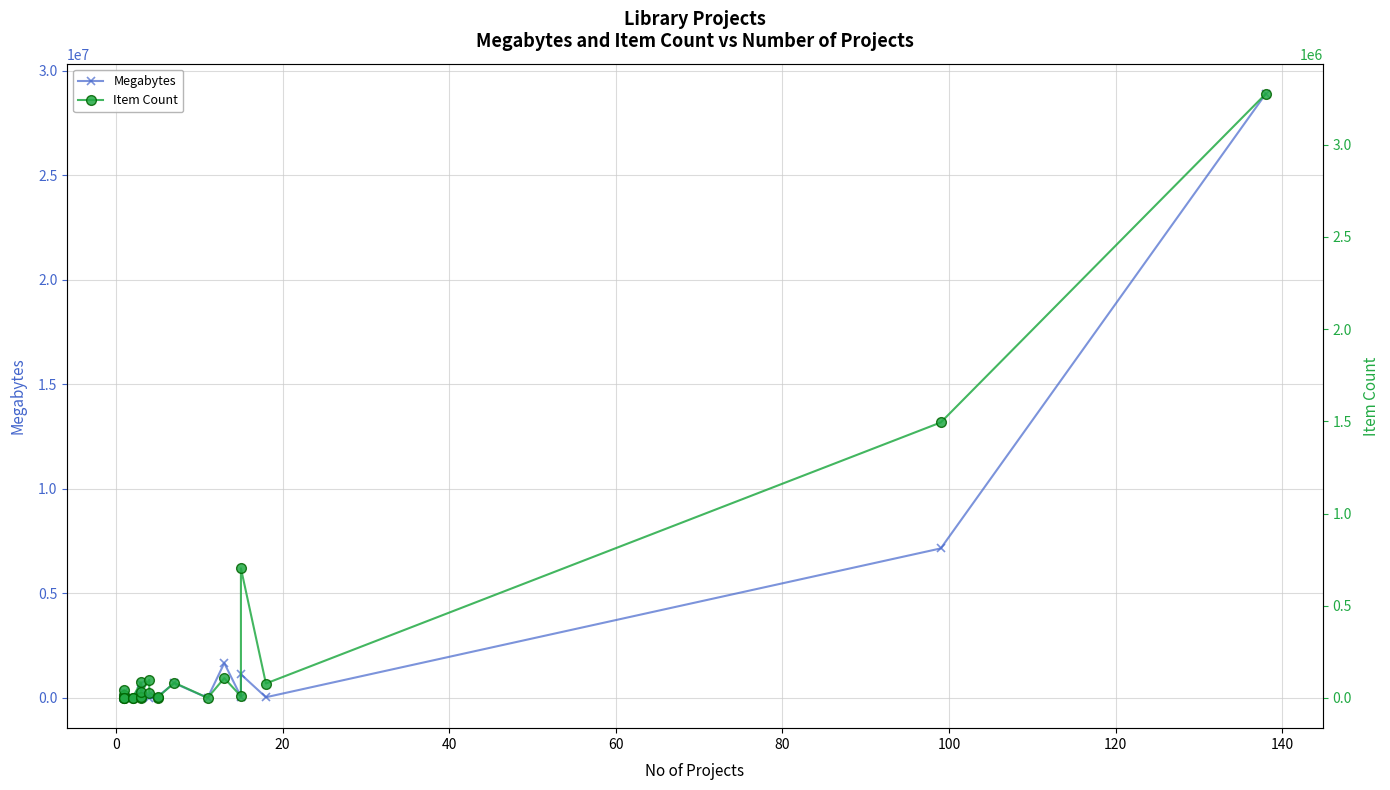

What are all the series names shown in the legend?

Megabytes, Item Count